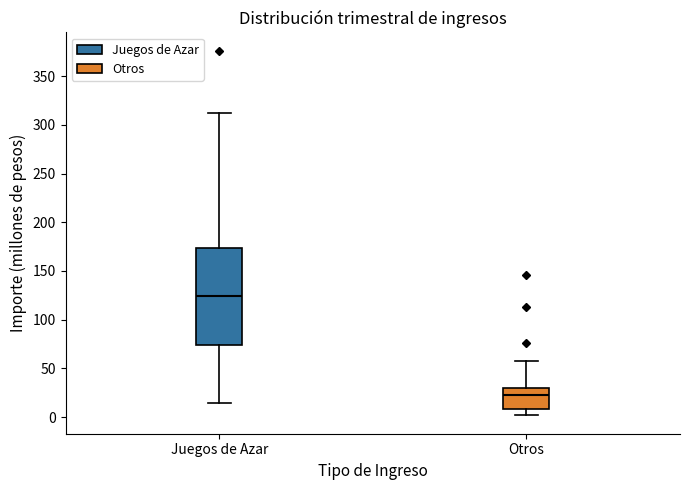

Which box is the tallest, from its lower edge to its upper edge?

Juegos de Azar